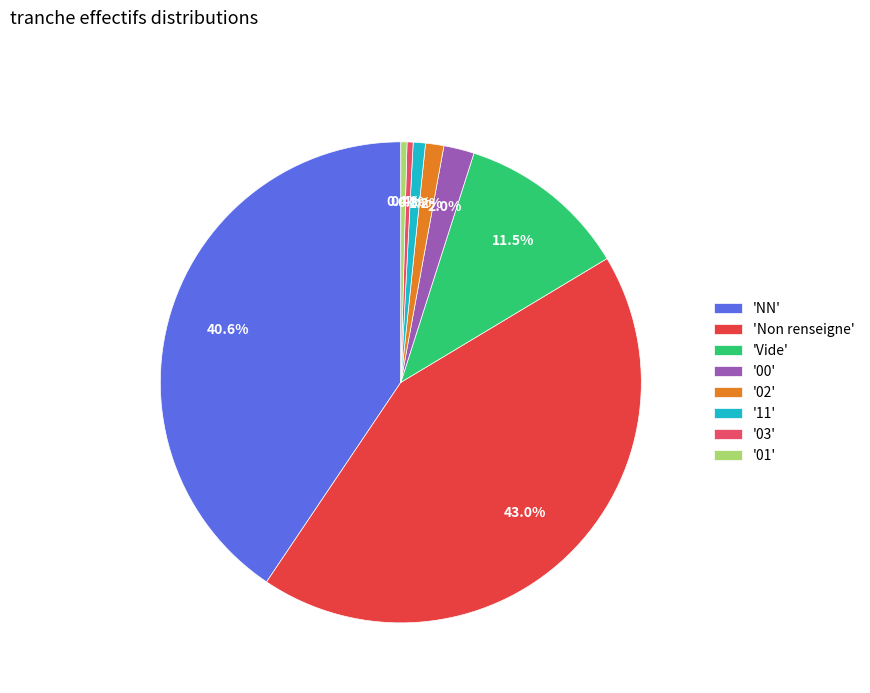

Does any single category account for the majority?

No